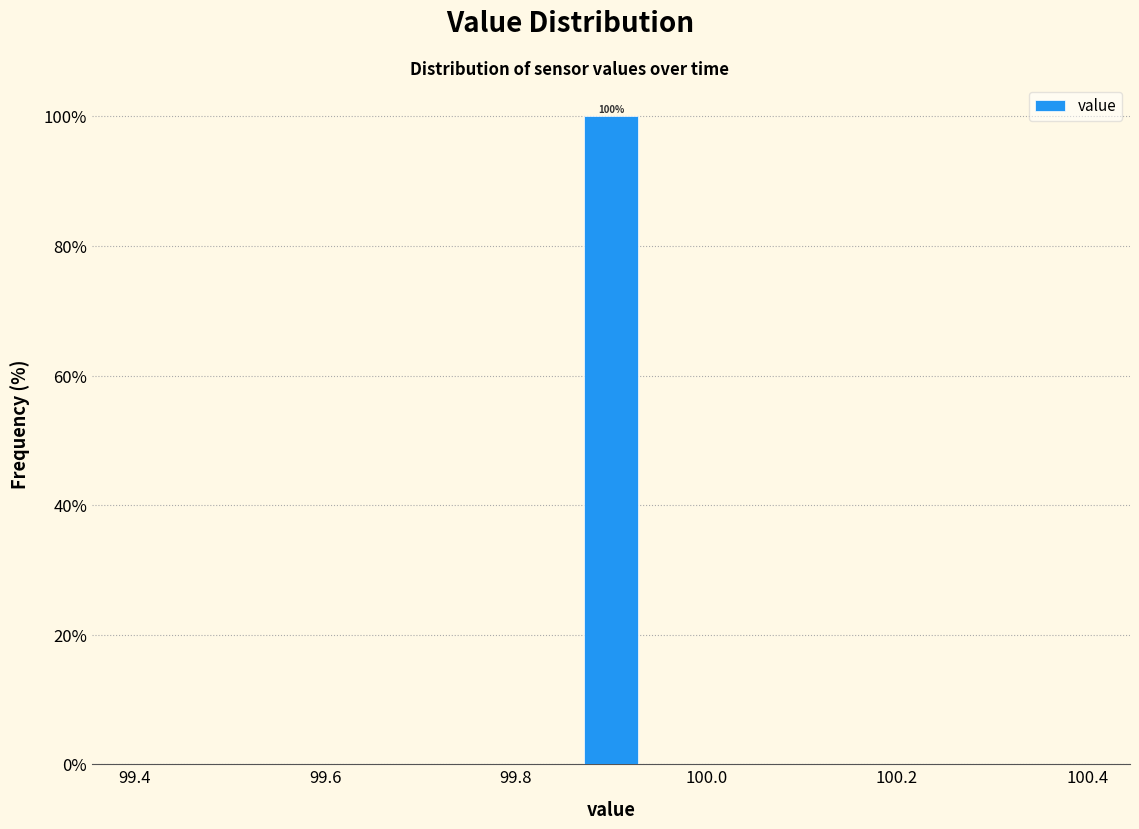

Around what value on the x-axis is the tallest bar? Give the approximate position of its centre, as read against the axis.

99.90